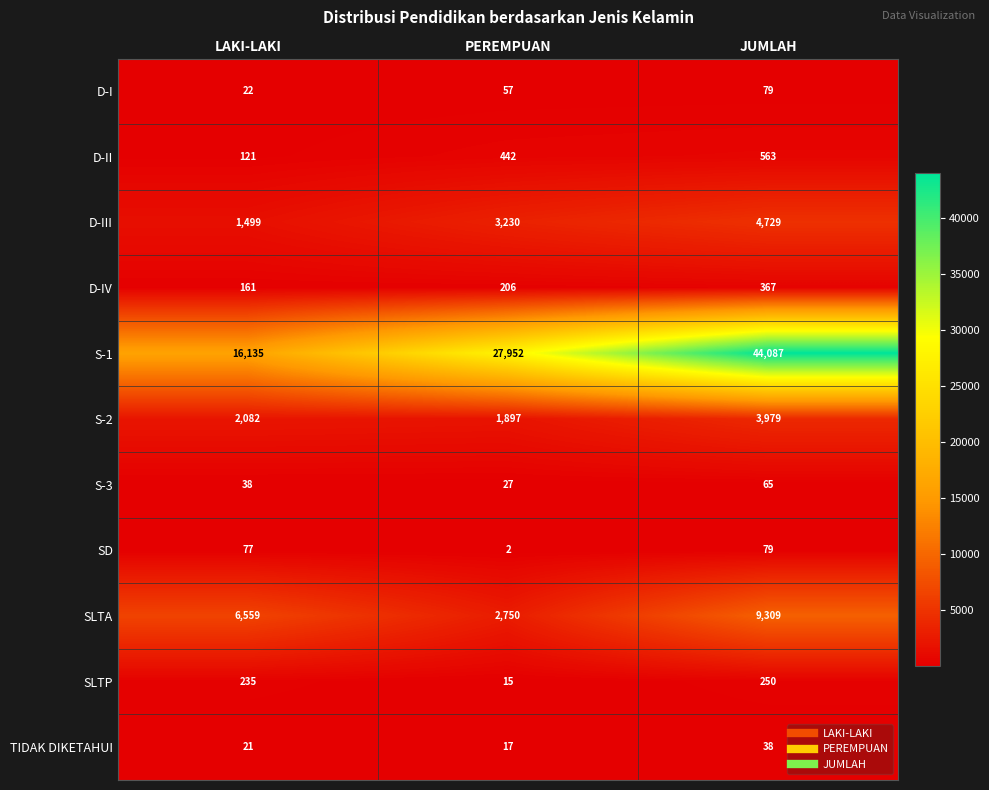

At how many categories does at least one series exceed 36141?

1